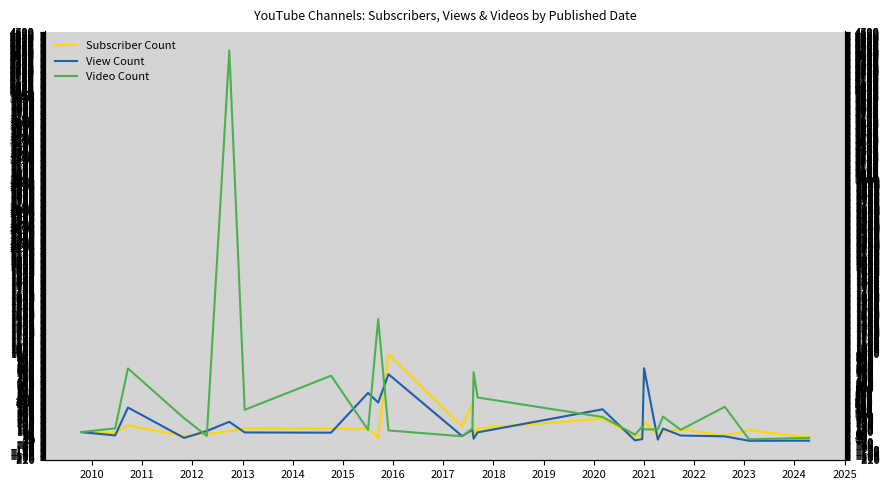

Does the chart have visible grid lines?

Yes